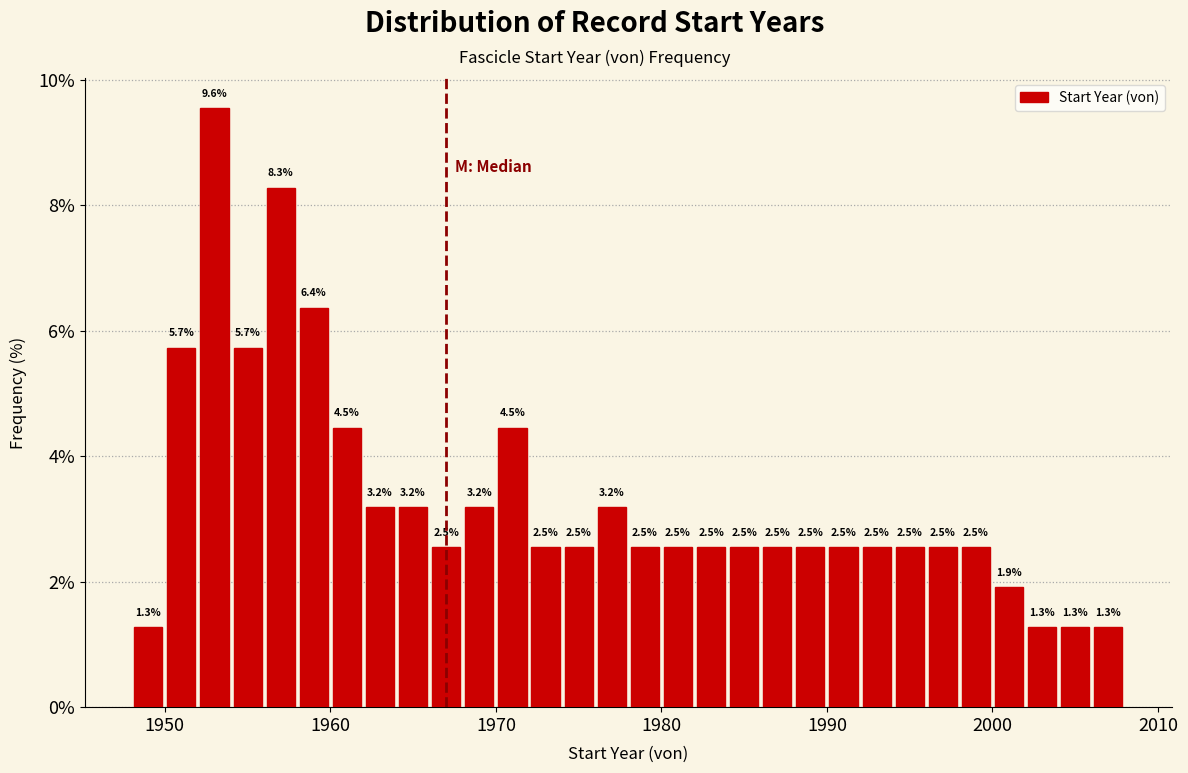

Around what value on the x-axis is the tallest bar? Give the approximate position of its centre, as read against the axis.

1953